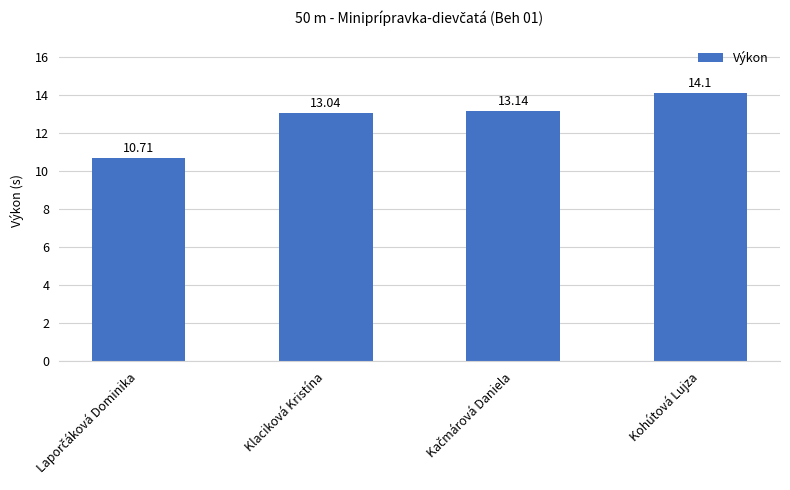

Where does the data first go above 13?

Klaciková Kristína